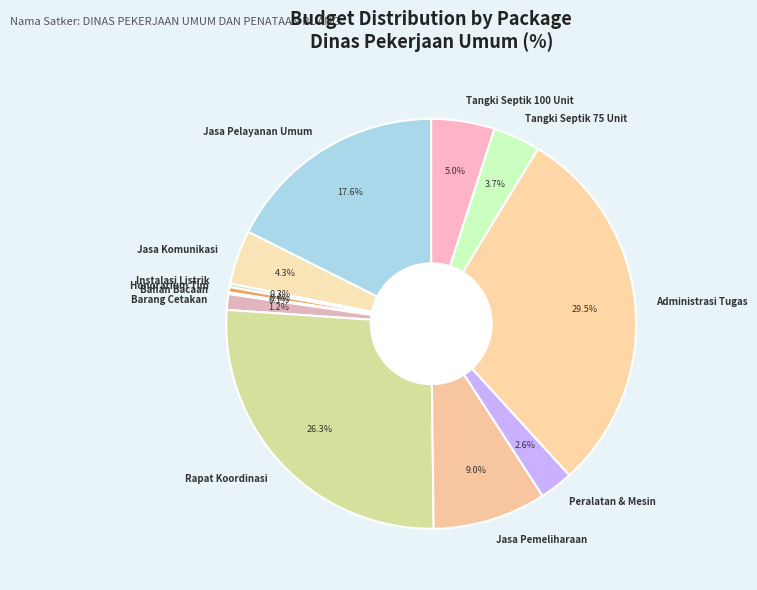

Does any single category account for the majority?

No